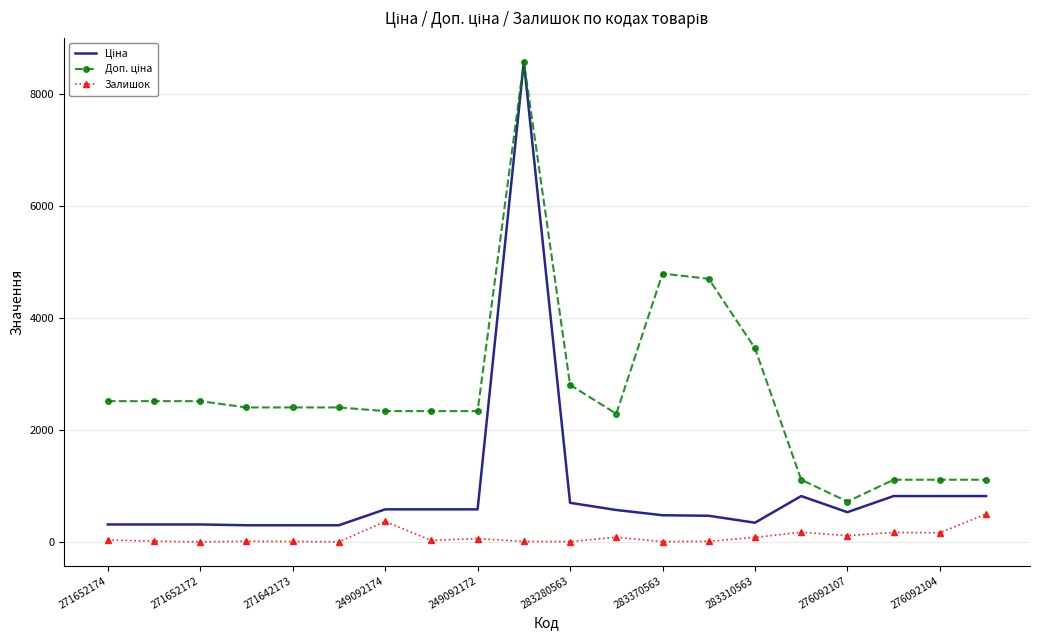

What is the greatest value displayed?

8581.1